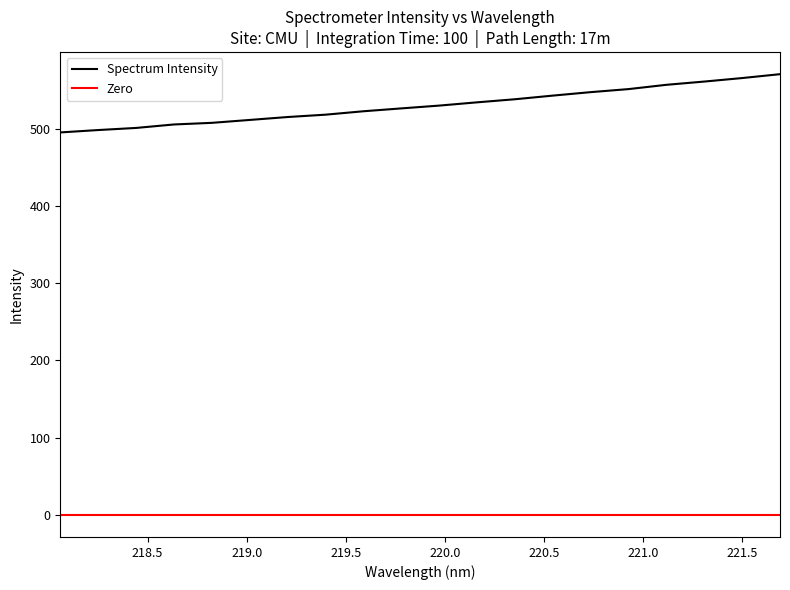

How many categories are shown in the chart?

20